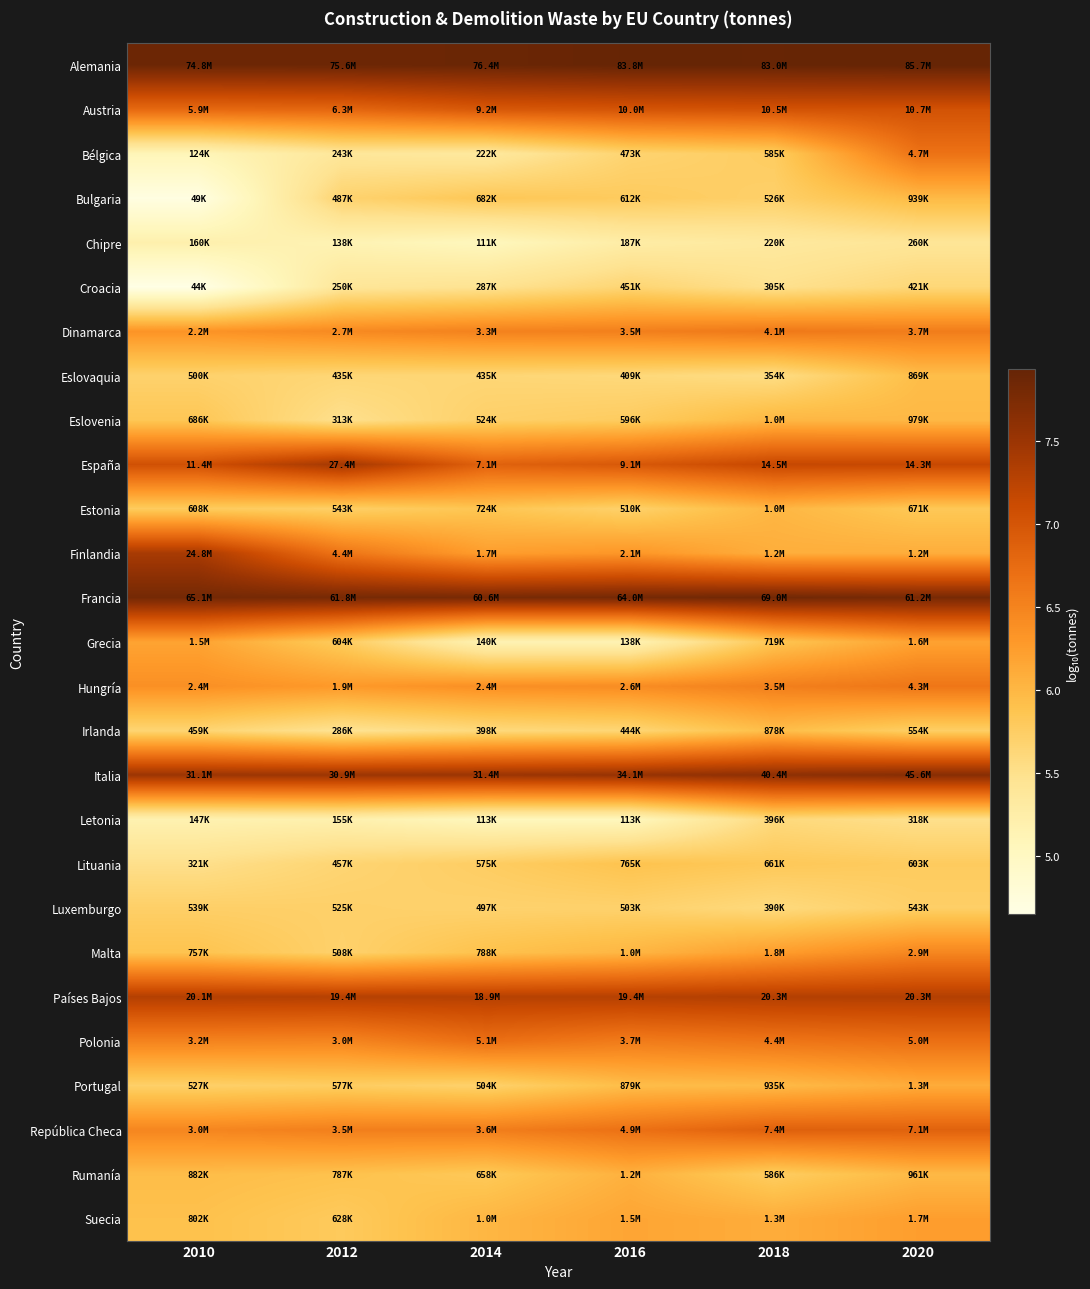

How many series are shown in this chart?

27